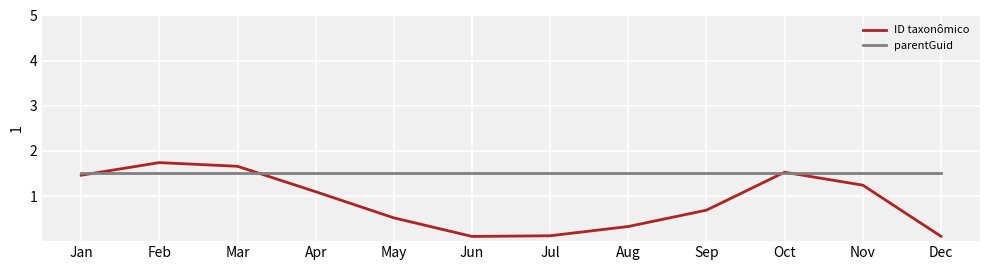

Between May and Aug, which series saw the biggest shift?

ID taxonômico